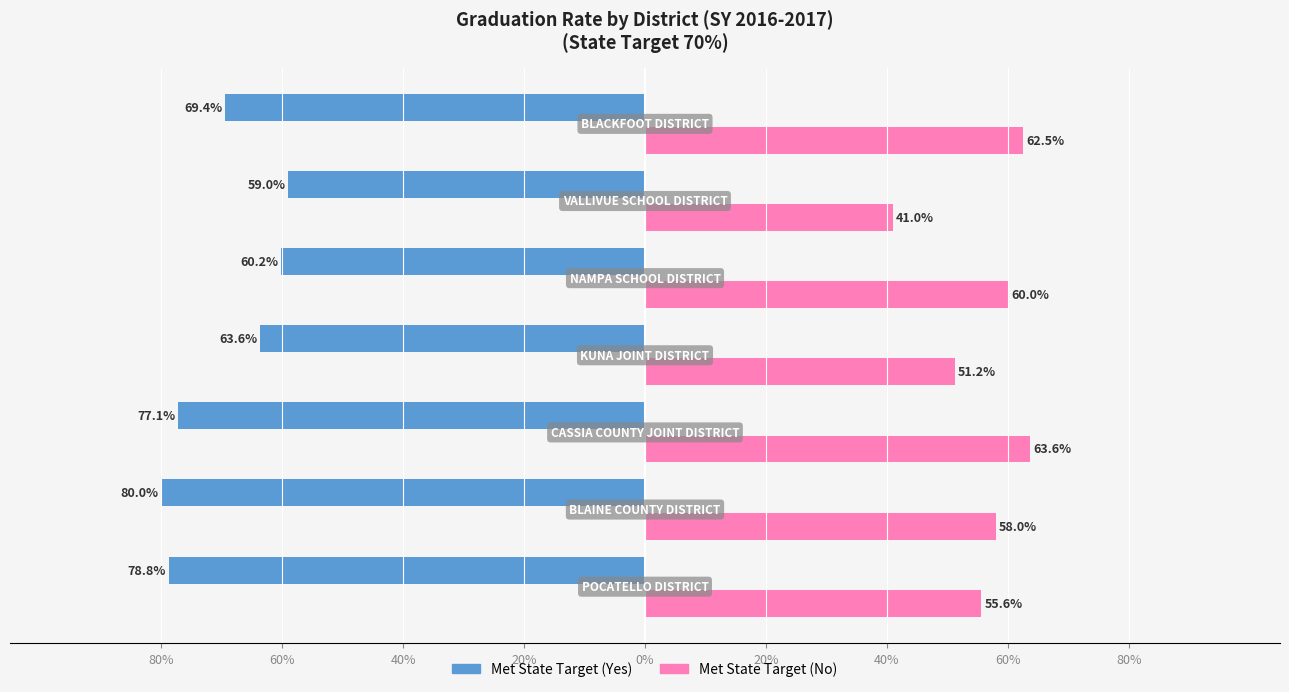

What are all the series names shown in the legend?

Met State Target (Yes), Met State Target (No)